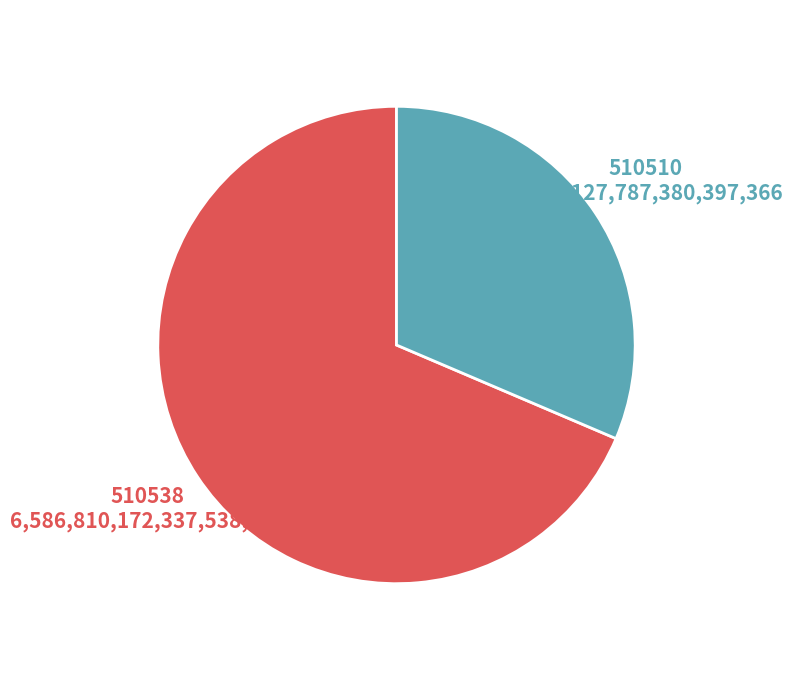

Count the number of slices in the pie.

2